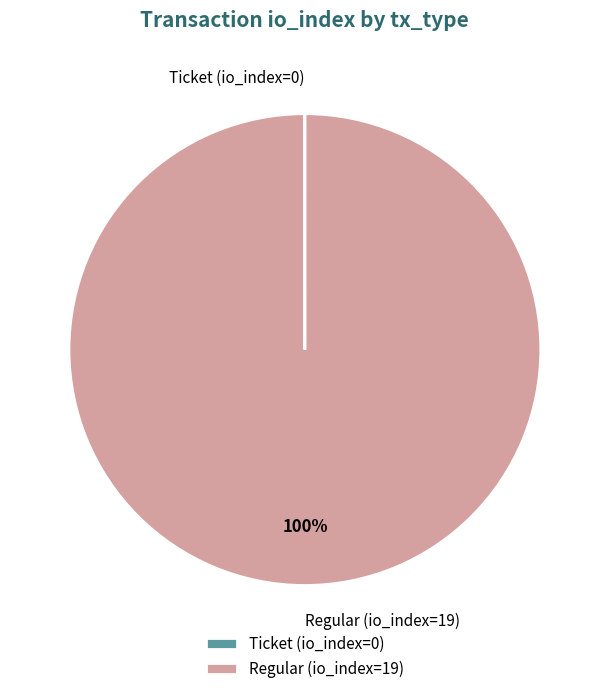

Which category has the biggest portion of the pie?

Regular (io_index=19)